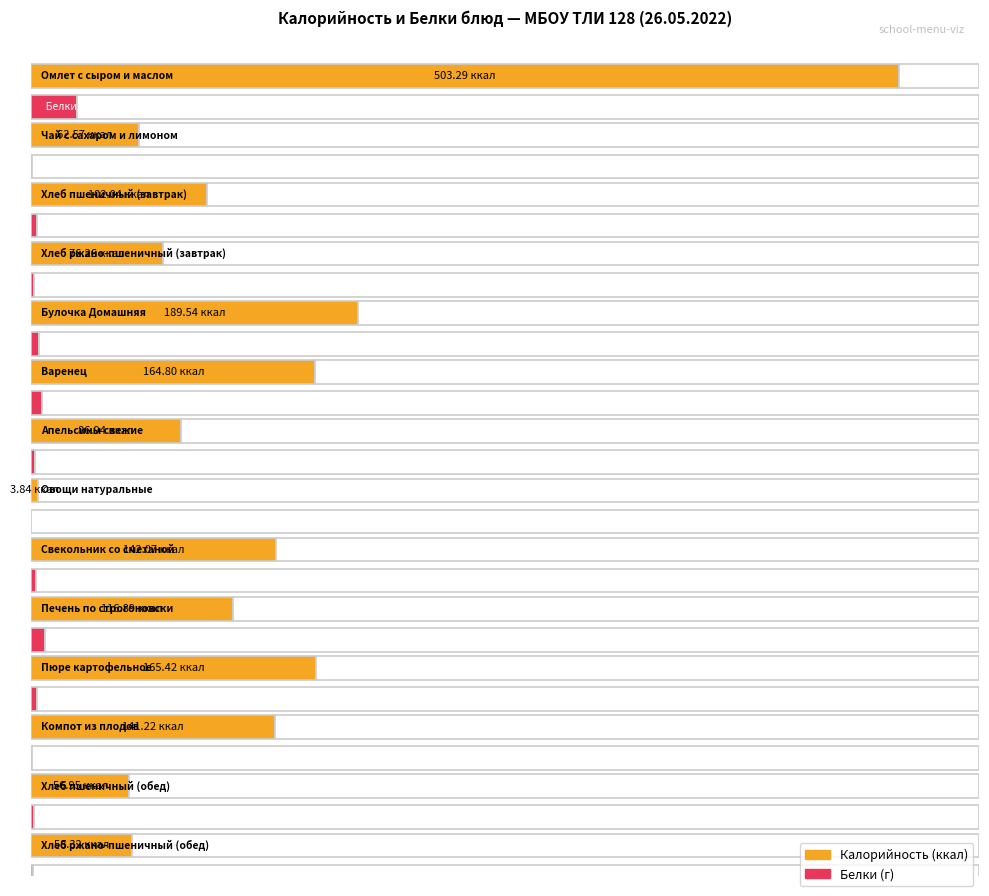

What is the value of the Калорийность bar at the 2nd from the left?

62.6